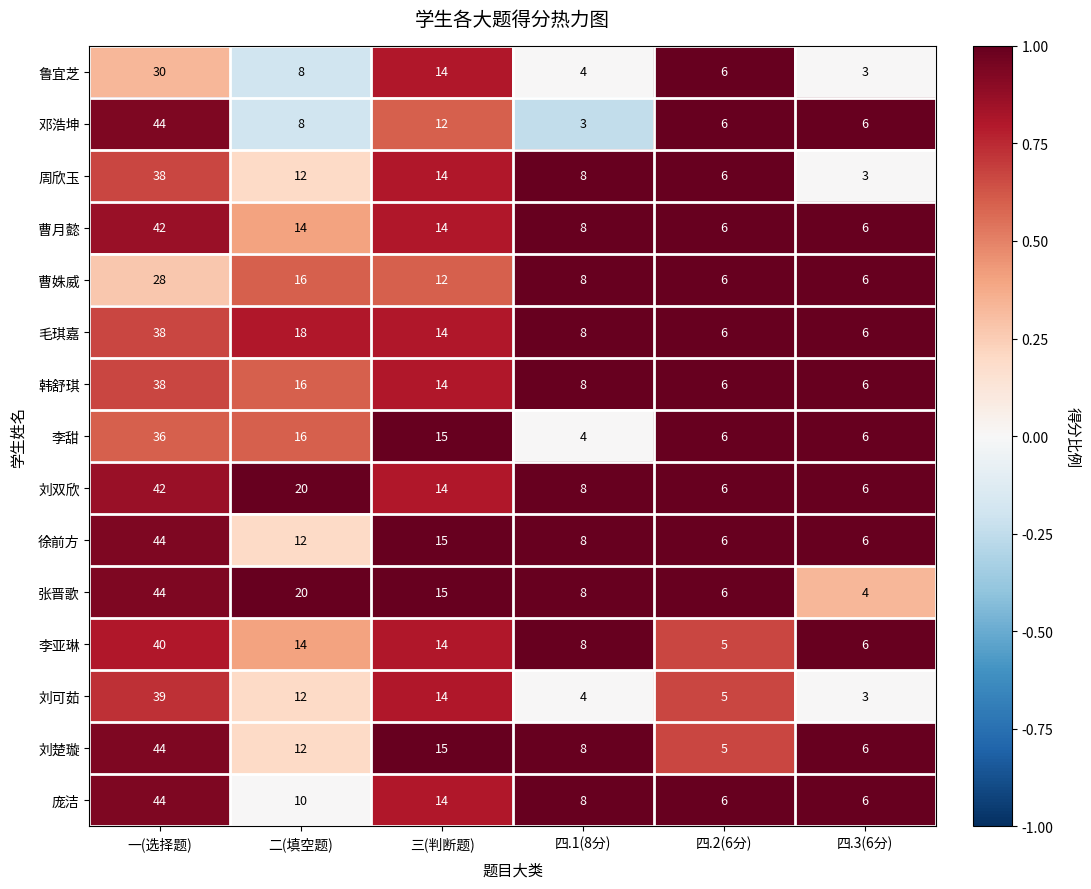

At which category is the sum across all series the highest?

一(选择题)